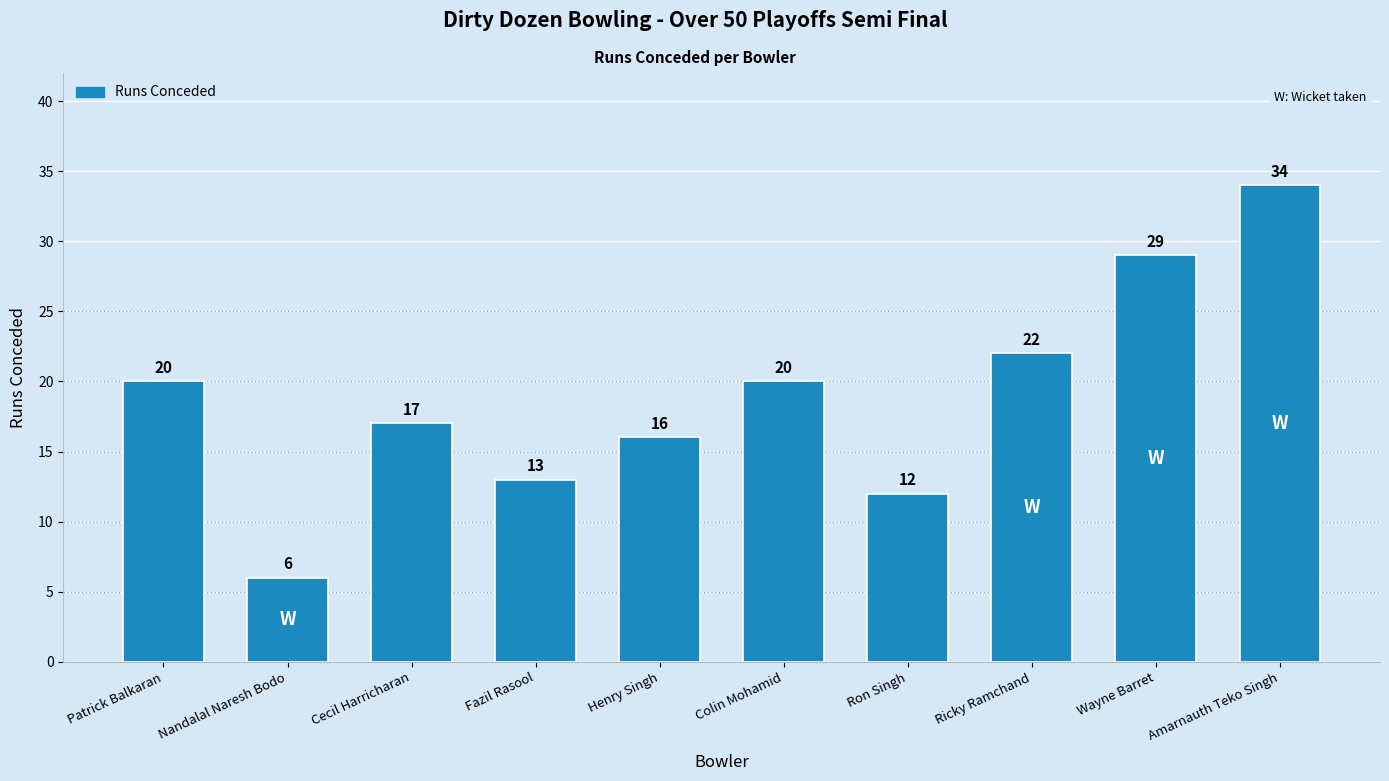

At which category does the chart reach its minimum across all series?

Nandalal Naresh Bodo